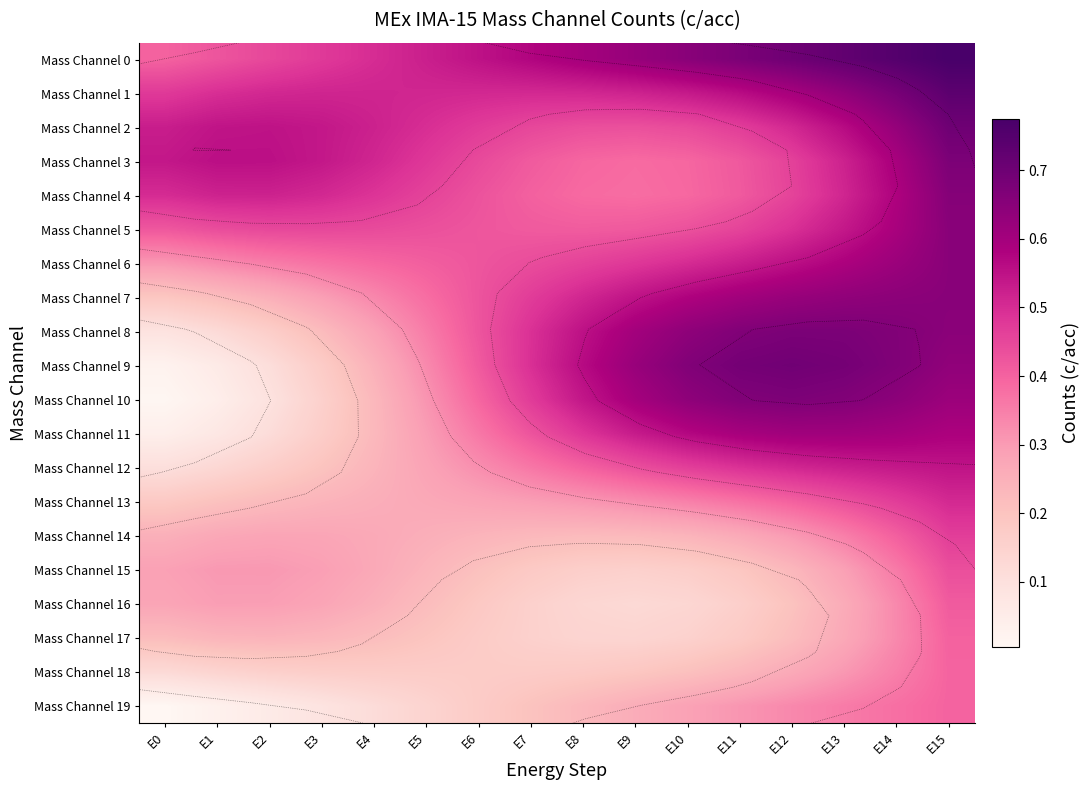

Which has a higher value, E4 or E6?

E6